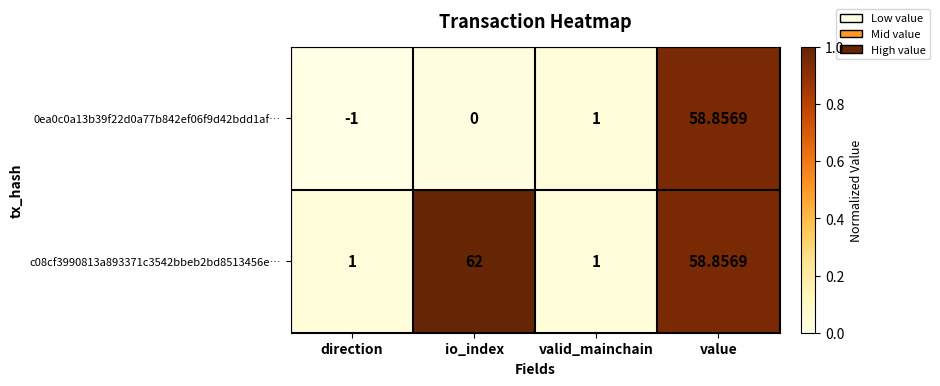

Rank the categories by 0ea0c0a13b39f22d0a77b842ef06f9d42bdd1af… value from highest to lowest.

value, valid_mainchain, io_index, direction